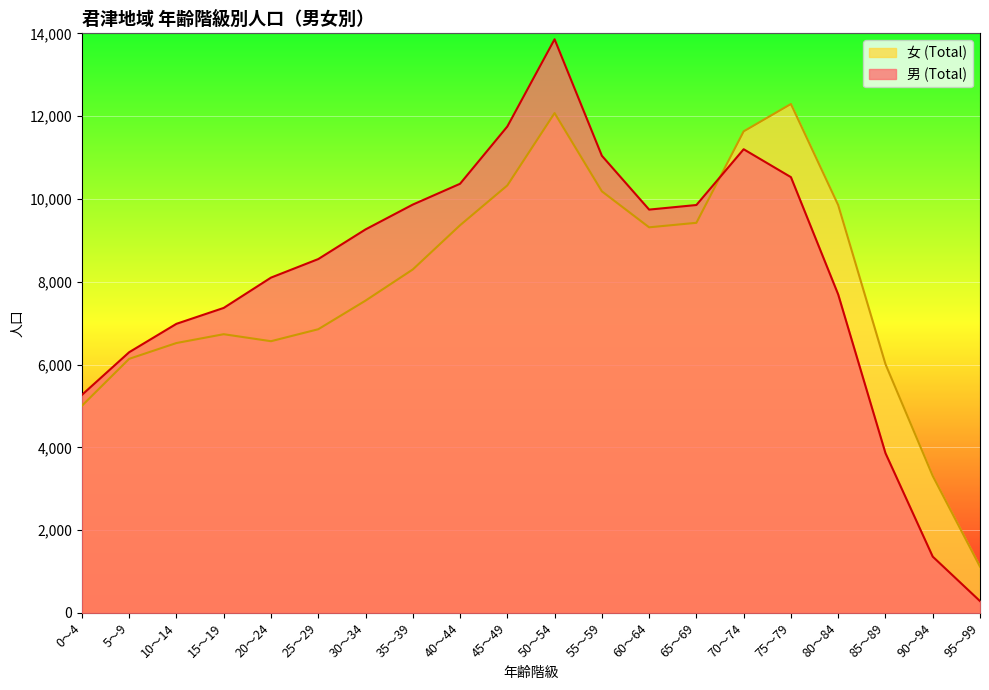

True or false: 女 (Total) and 男 (Total) cross at least once.

True